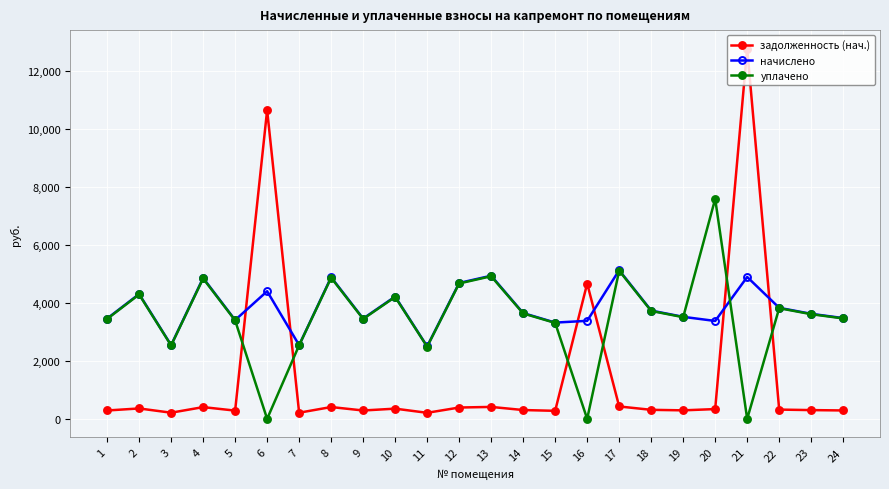

What is the average value of the начислено series?

3836.1